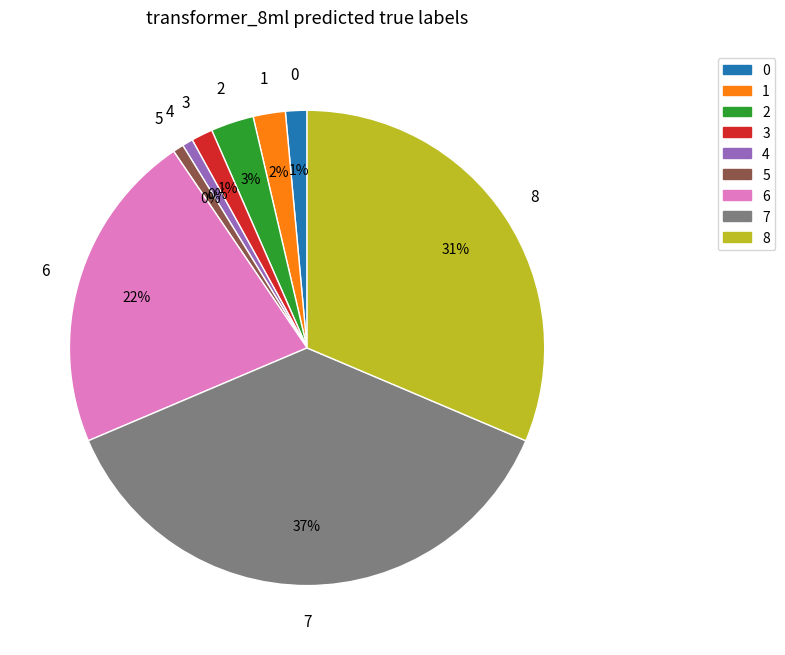

Does 4 account for over 50% of the chart?

No